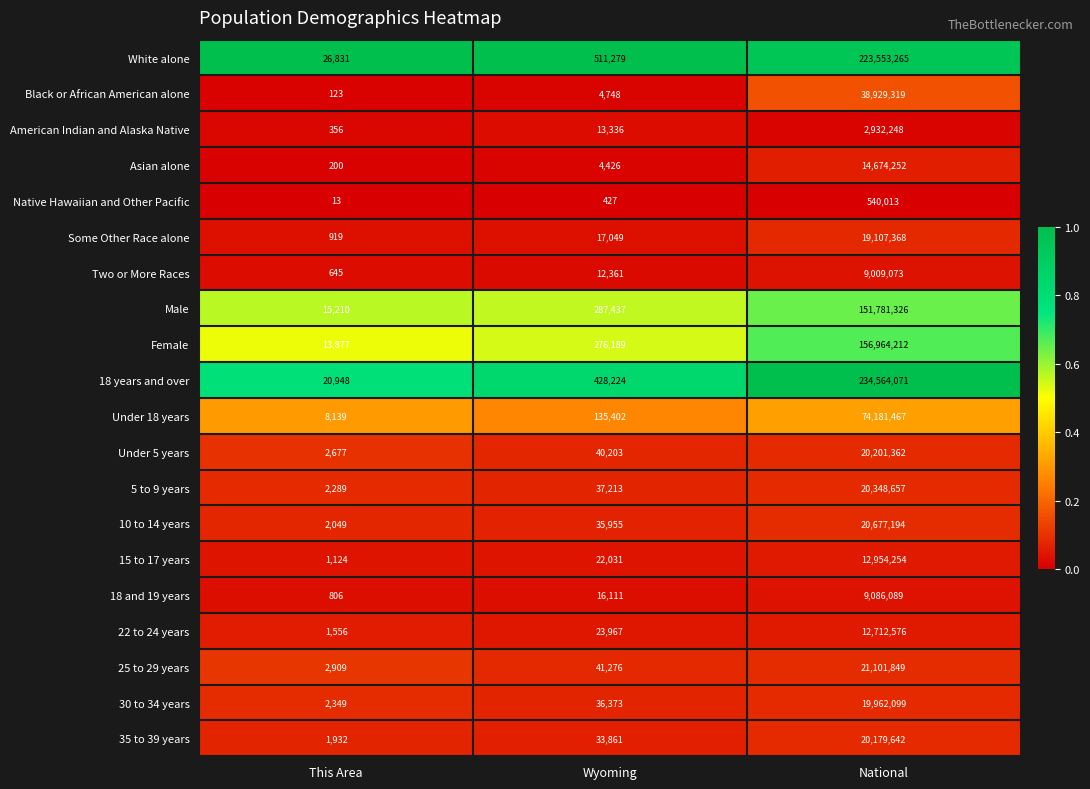

What is the maximum value shown in the chart?

234564071